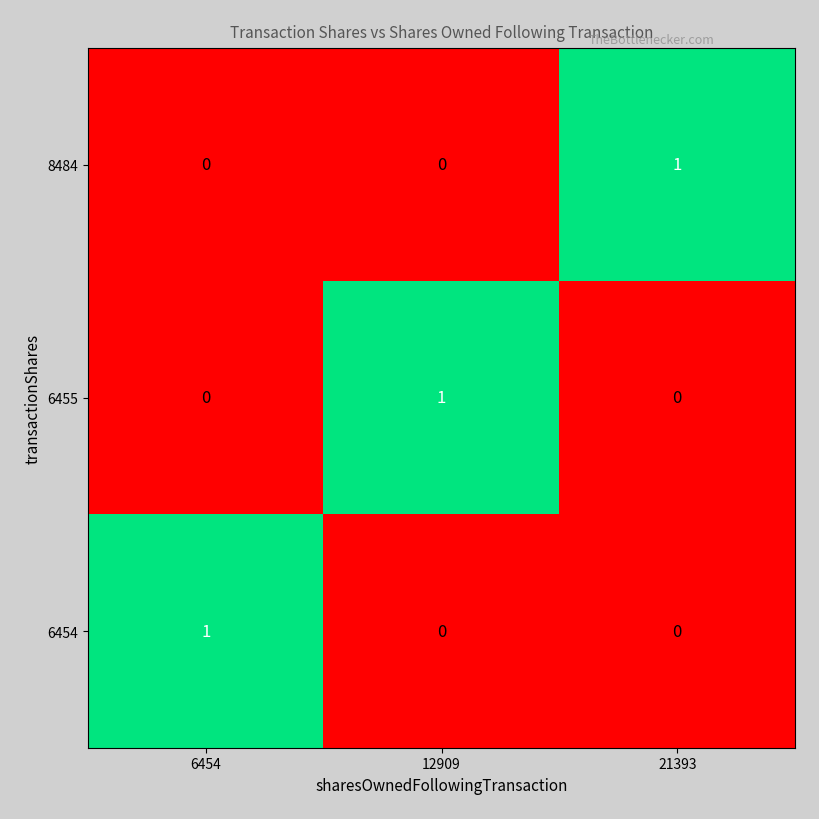

At how many categories does at least one series exceed 0?

3